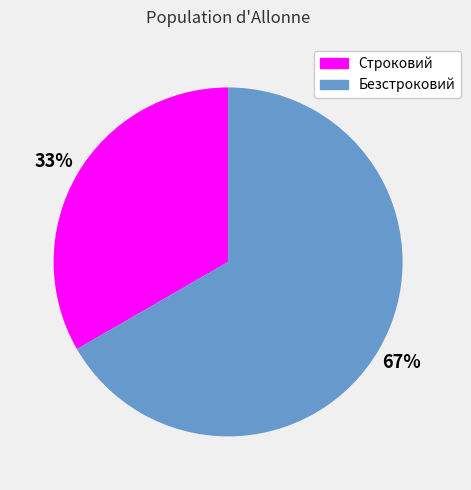

What is the smallest slice in the pie chart?

Строковий